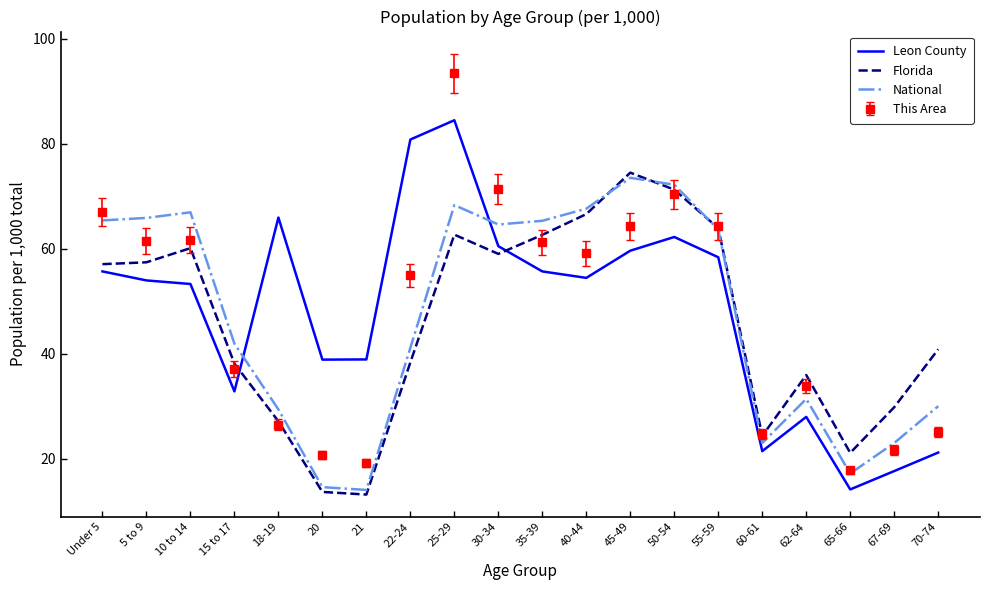

At which category is the sum across all series the highest?

25-29